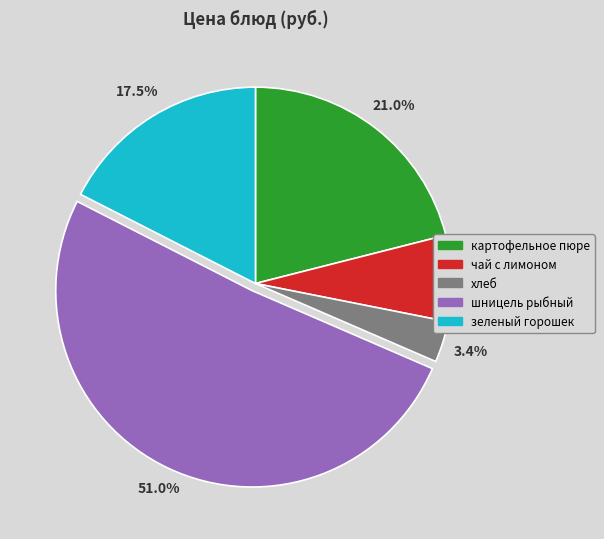

Rank the categories by value from lowest to highest.

хлеб, чай с лимоном, зеленый горошек, картофельное пюре, шницель рыбный